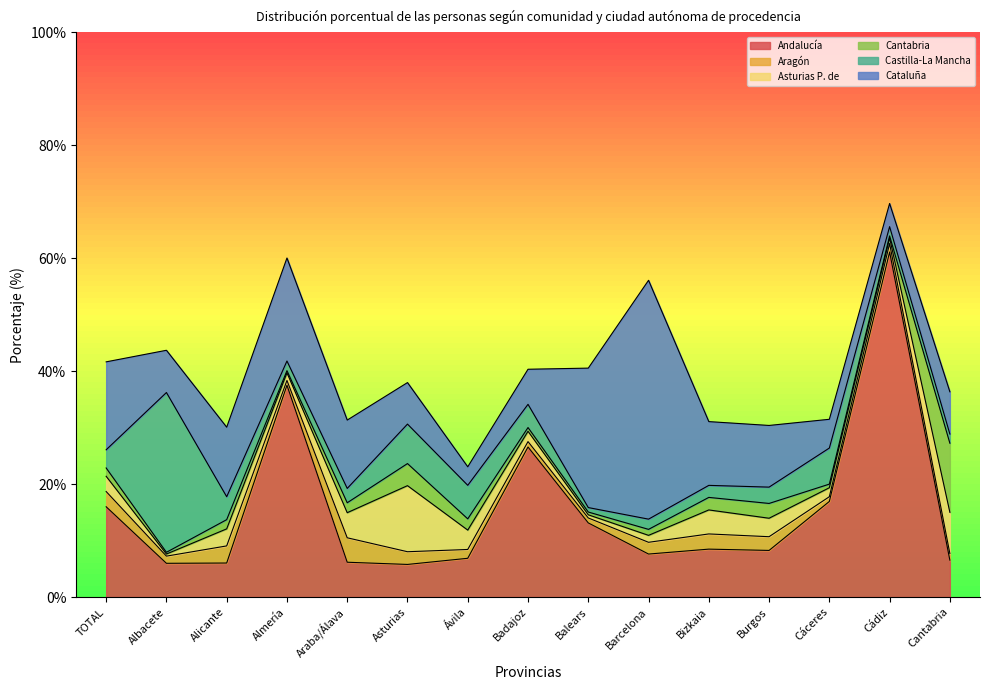

What is the difference between the highest and lowest values at Alicante?

10.7